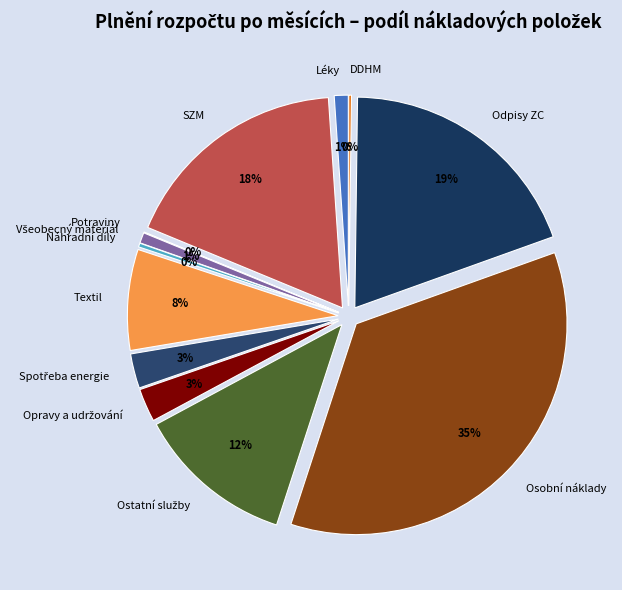

Which category has the smallest portion of the pie?

Potraviny